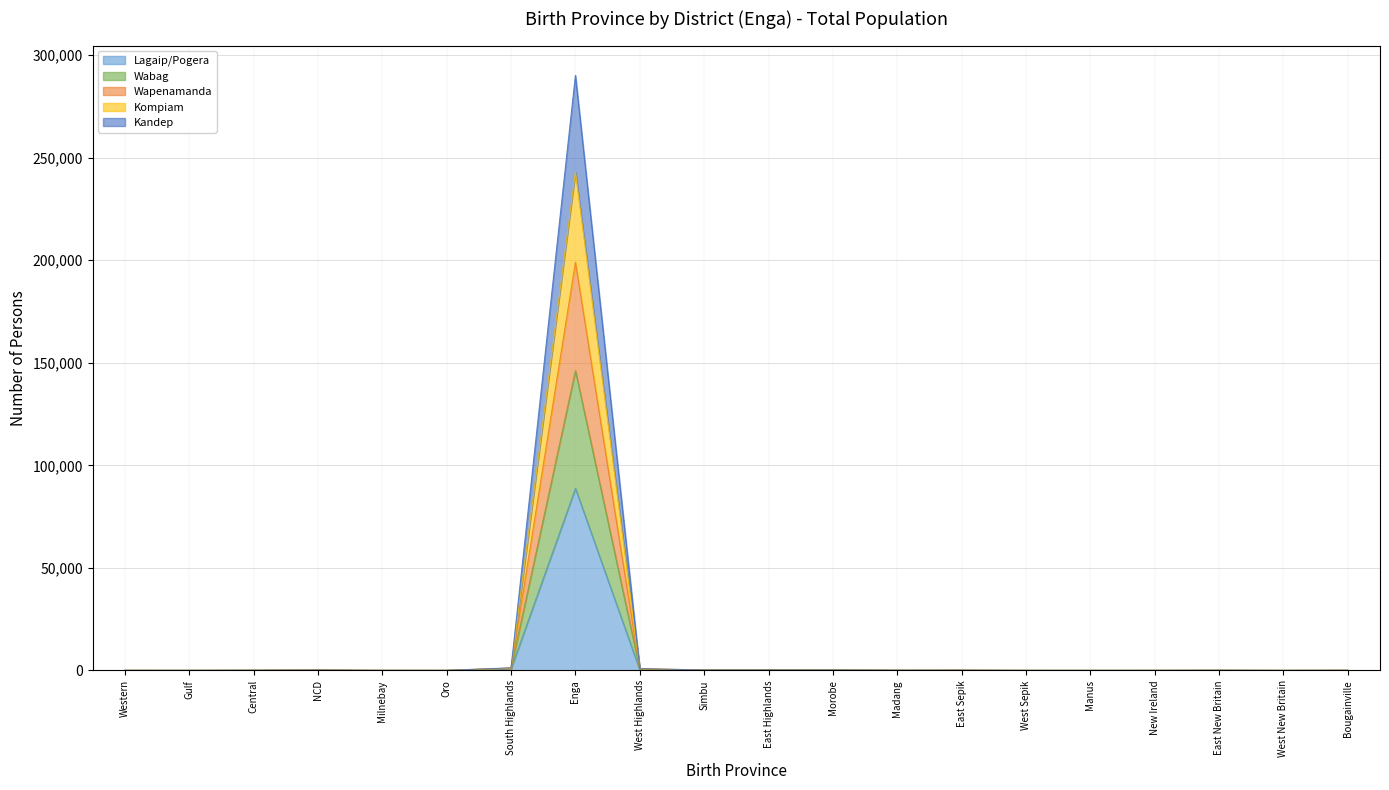

Between Milnebay and West Highlands, which series saw the biggest shift?

Wapenamanda